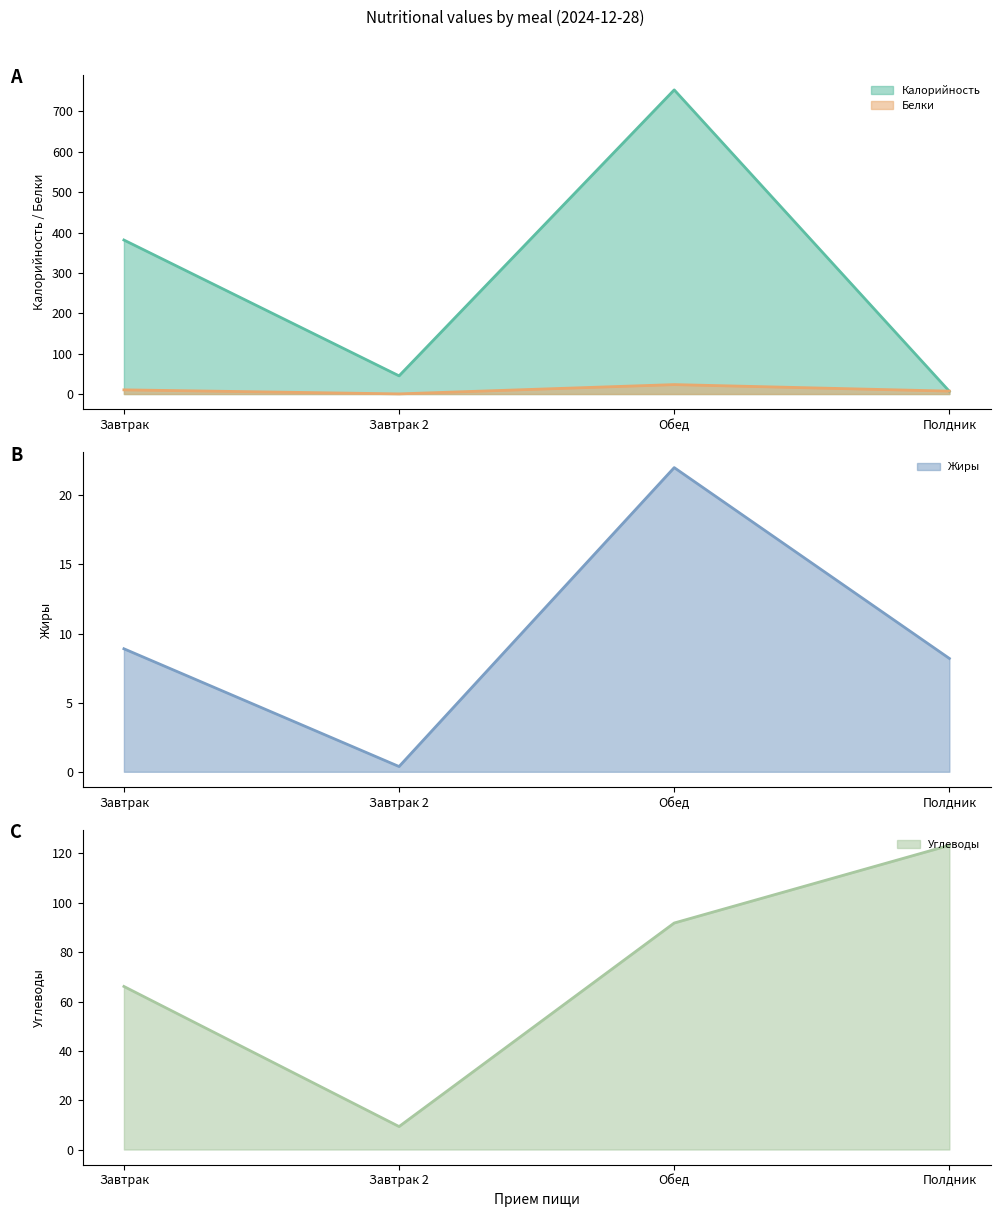

At which label does Углеводы first exceed 91?

Обед